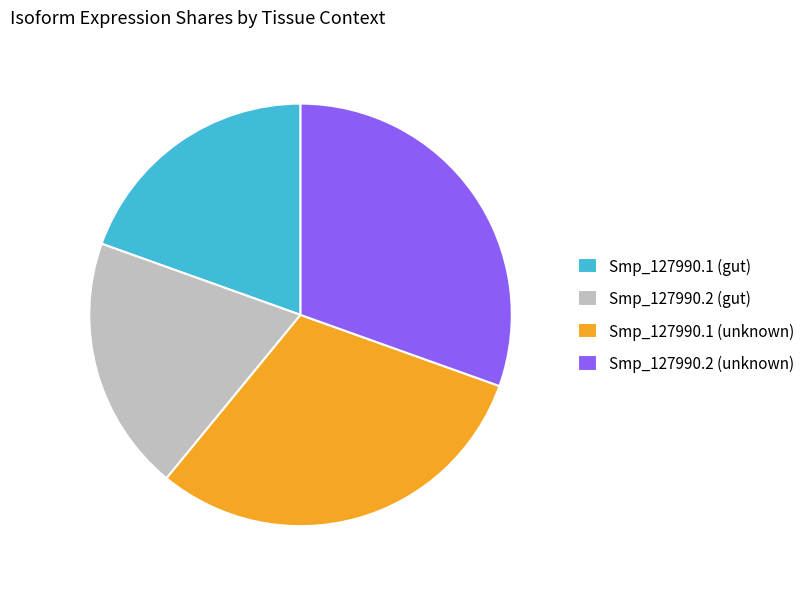

Is it true that Smp_127990.1 (unknown) is 40% of the pie?

False